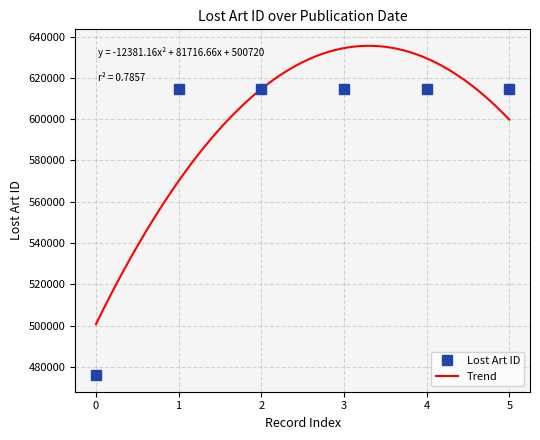

The chart shows a value of 911671 at 2023-08-24. True or false?

False